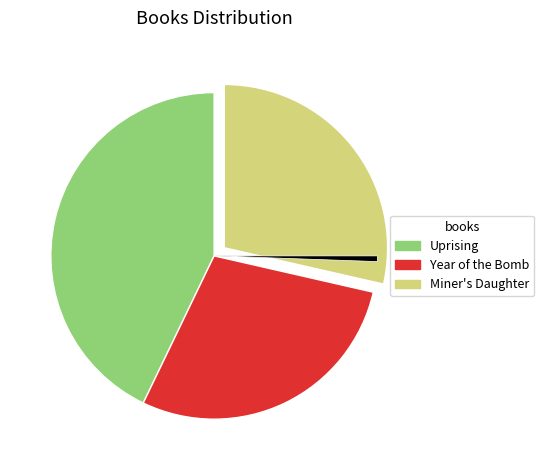

Is there any slice that represents more than half of the pie?

No